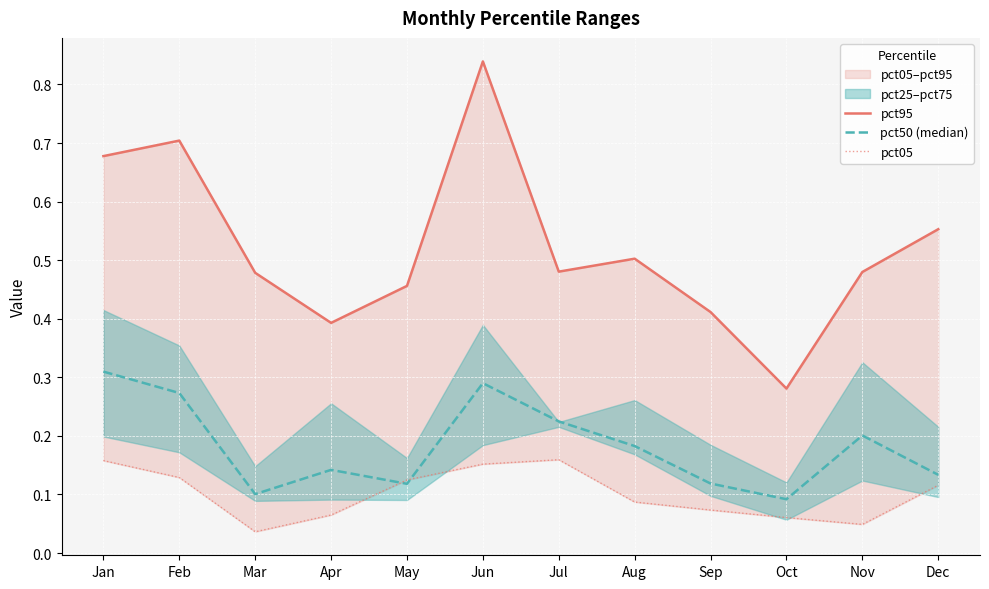

At how many categories does at least one series exceed 0?

12